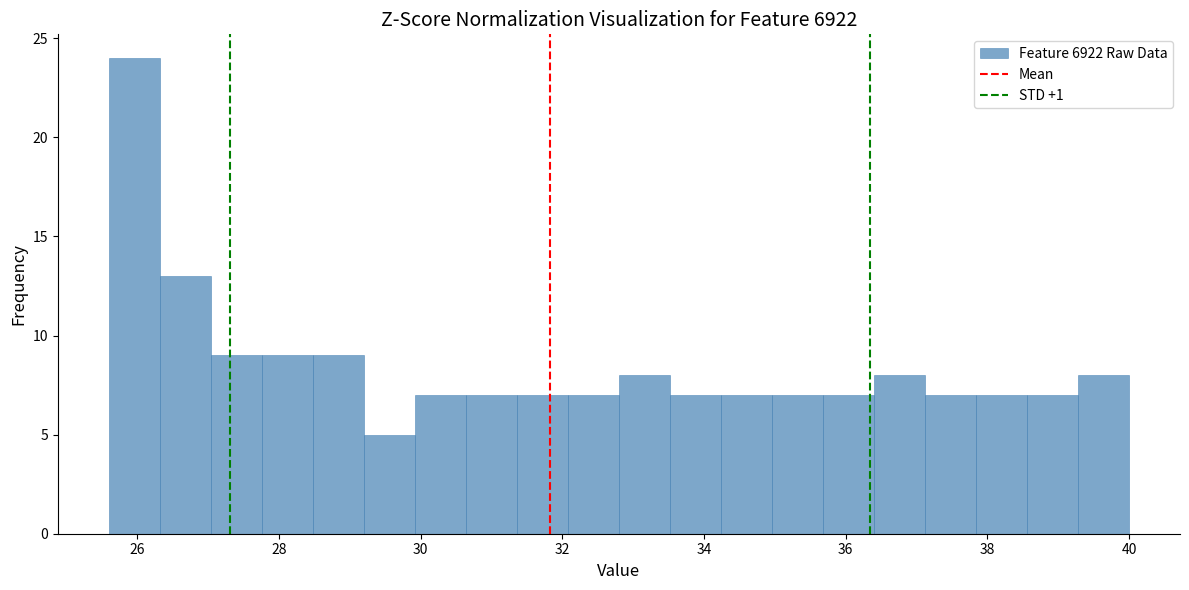

Read against the x-axis, roughly where is the centre of the tallest bar?

26.0